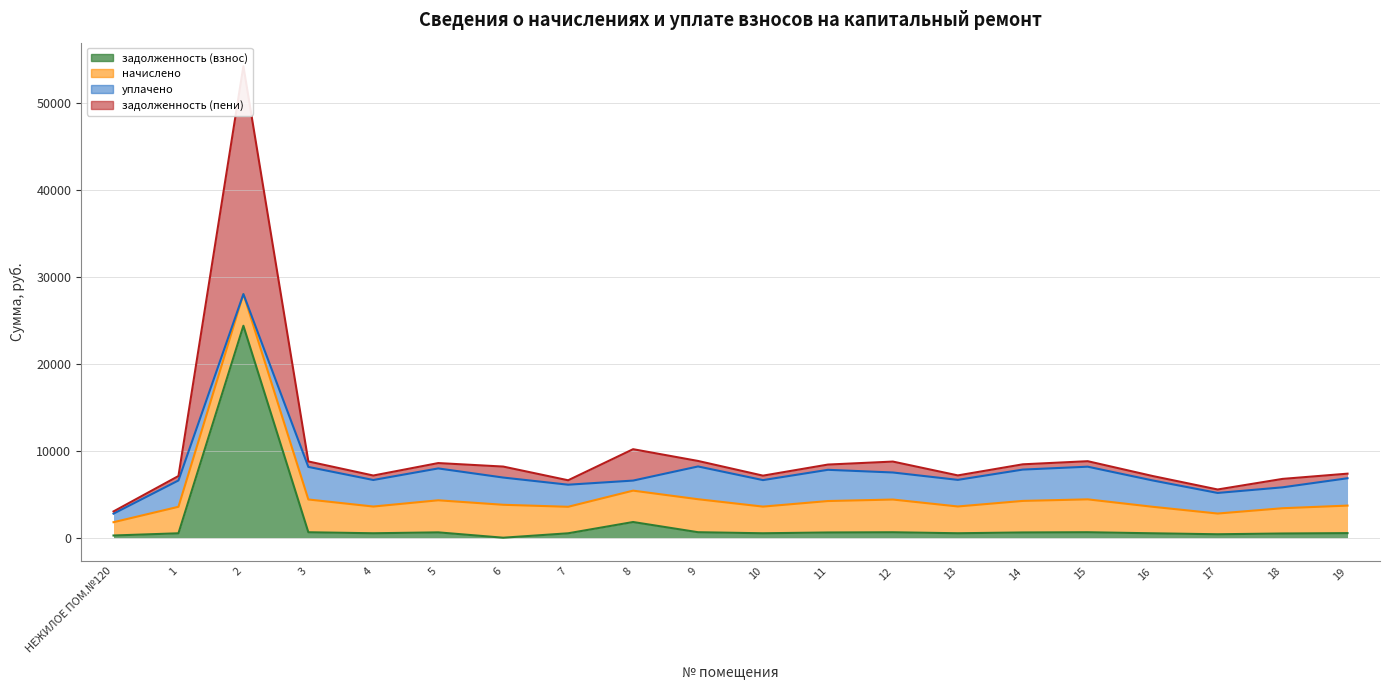

The value of задолженность (взнос) at 14 is 604.3. True or false?

True